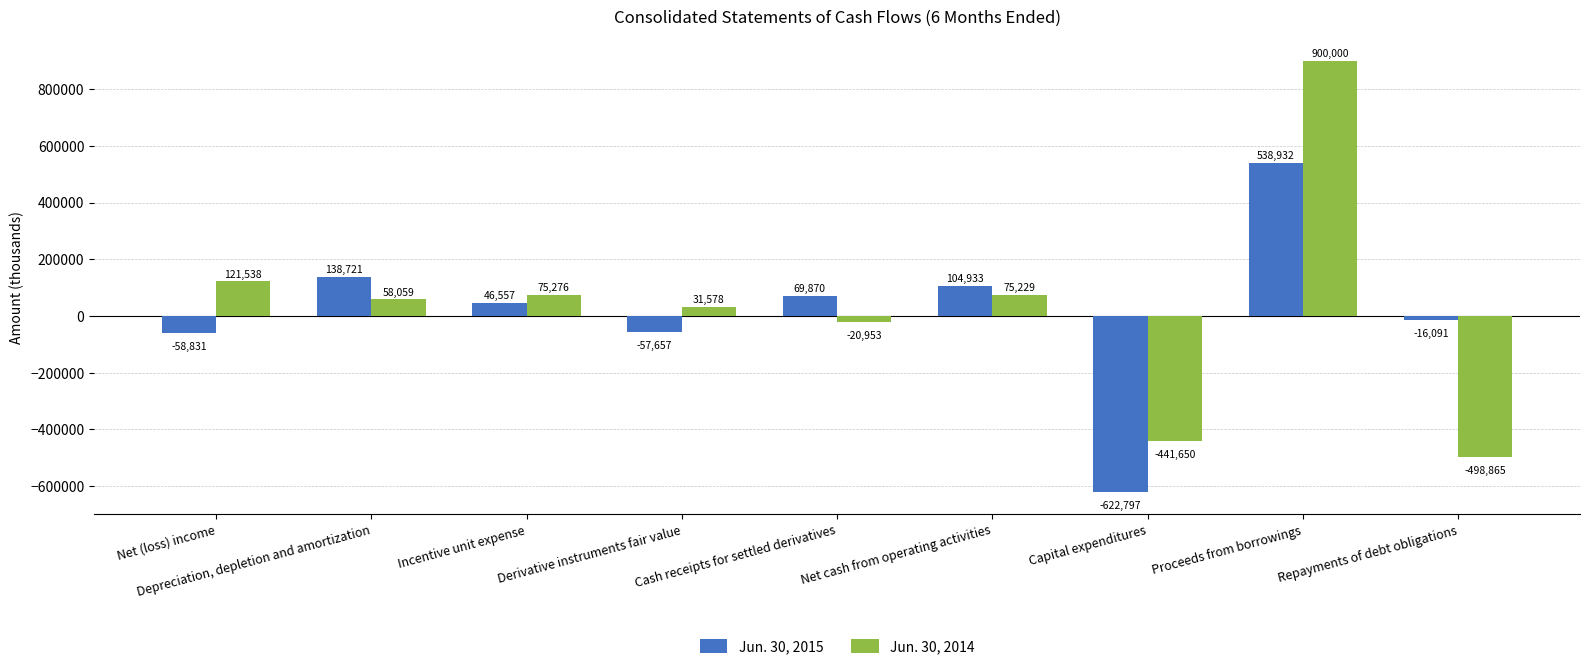

How many negative values does the Jun. 30, 2015 series have?

4